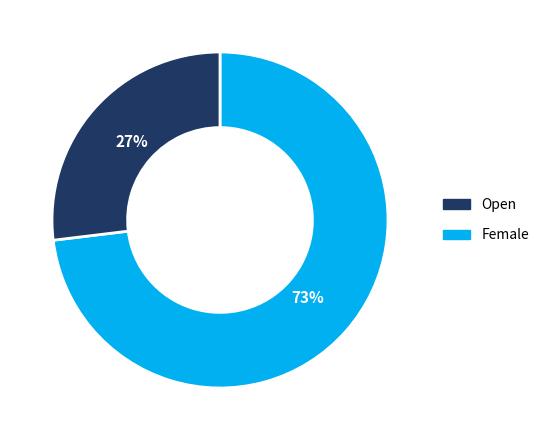

Combined, do Female and Open account for over 50%?

Yes